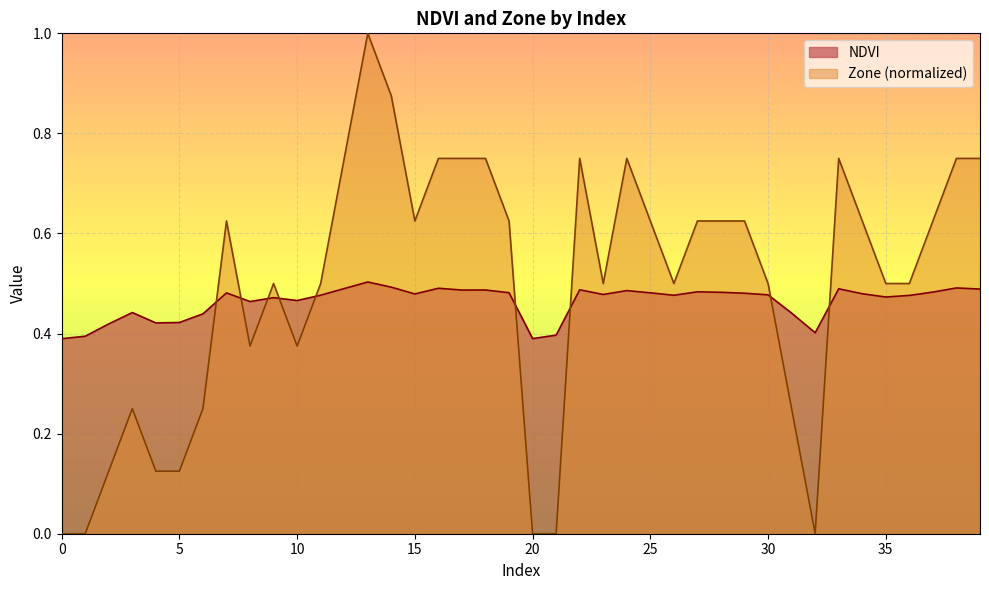

How many times do Zone and NDVI cross each other?

9